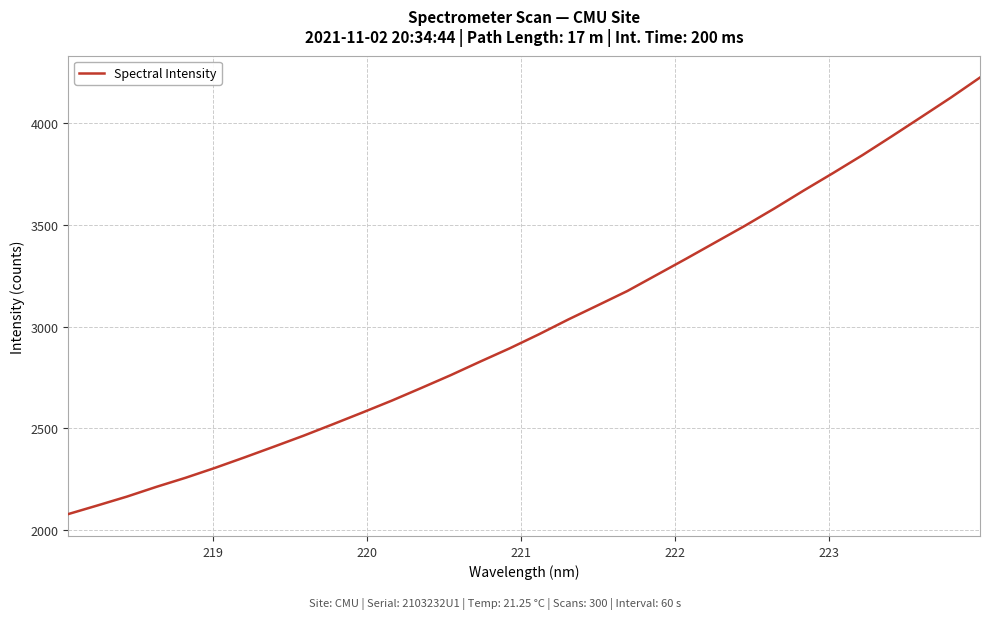

Does the chart display data point markers on the line(s)?

No